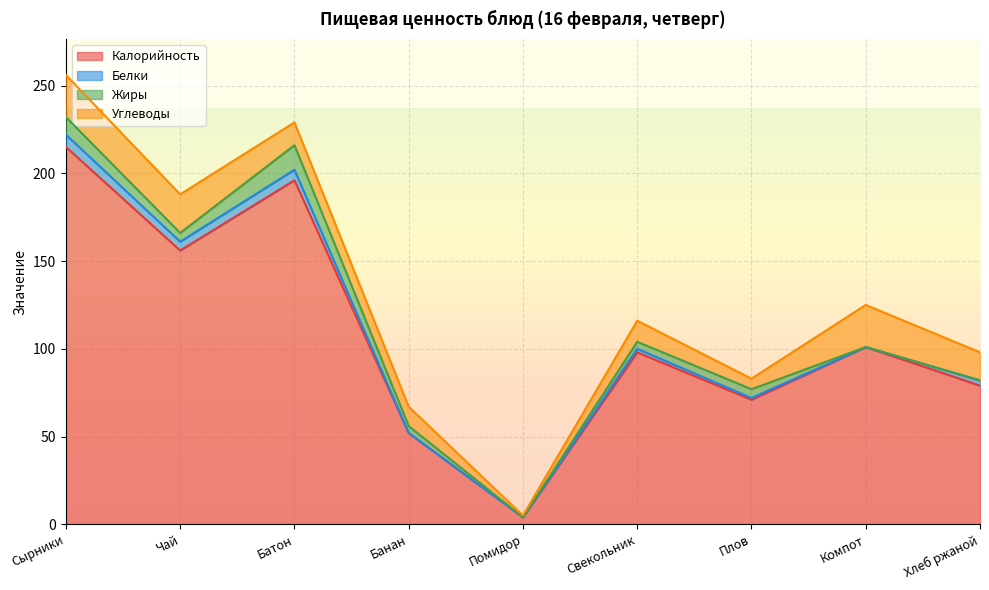

What is the average value of the Белки series?

3